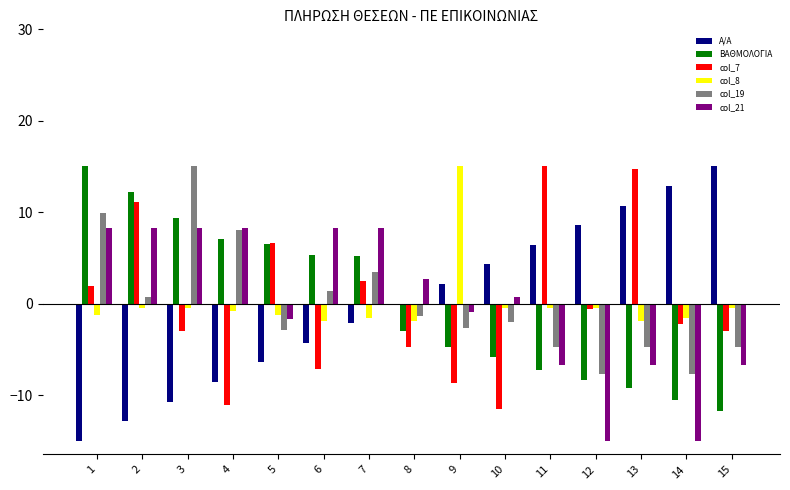

What is the greatest value displayed?

15.0